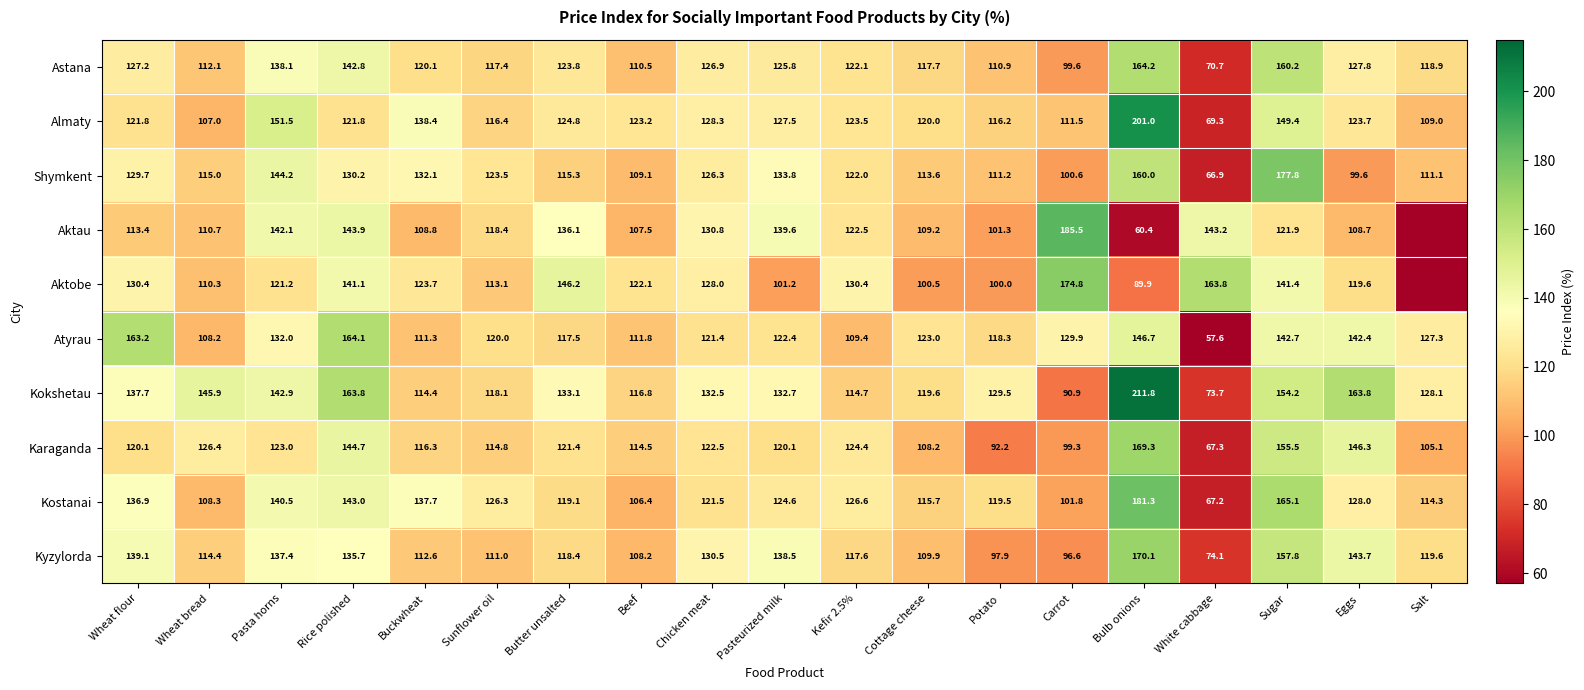

What is the difference between the Astana values at Salt and Rice polished?

23.9